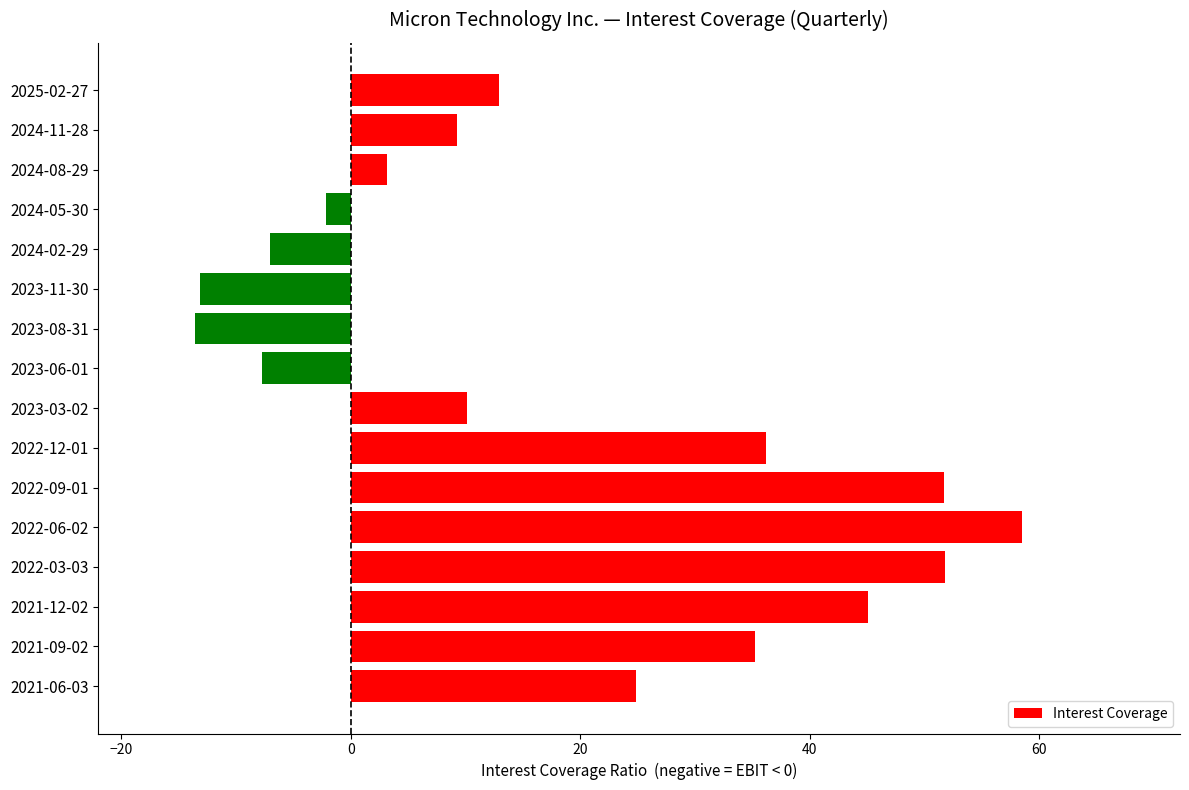

What is the minimum value shown in the chart?

-13.6